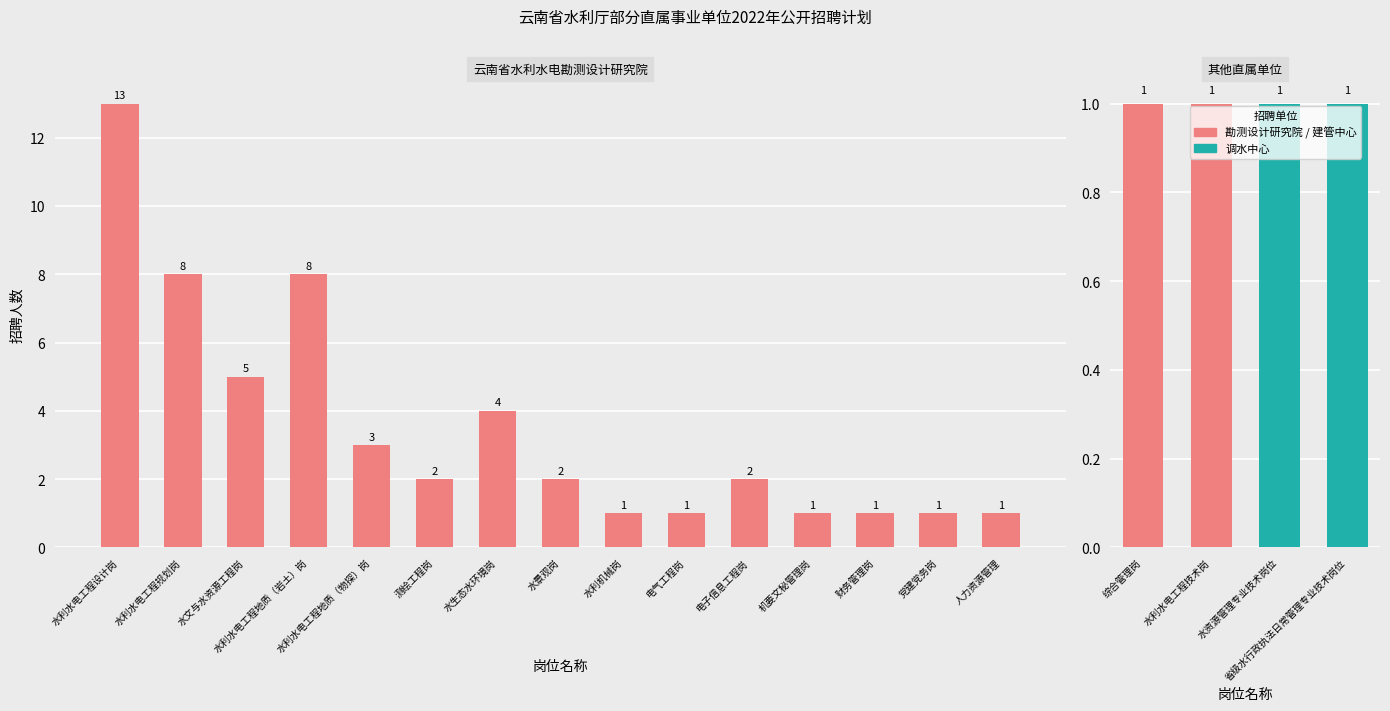

Reading left to right, extract all data points from this chart.

水利水电工程设计岗=13	水利水电工程规划岗=8	水文与水资源工程岗=5	水利水电工程地质（岩土）岗=8	水利水电工程地质（物探）岗=3	测绘工程岗=2	水生态水环境岗=4	水景观岗=2	水利机械岗=1	电气工程岗=1	电子信息工程岗=2	机要文秘管理岗=1	财务管理岗=1	党建党务岗=1	人力资源管理=1	综合管理岗=1	水利水电工程技术岗=1	水资源管理专业技术岗位=1	省级水行政执法日常管理专业技术岗位=1